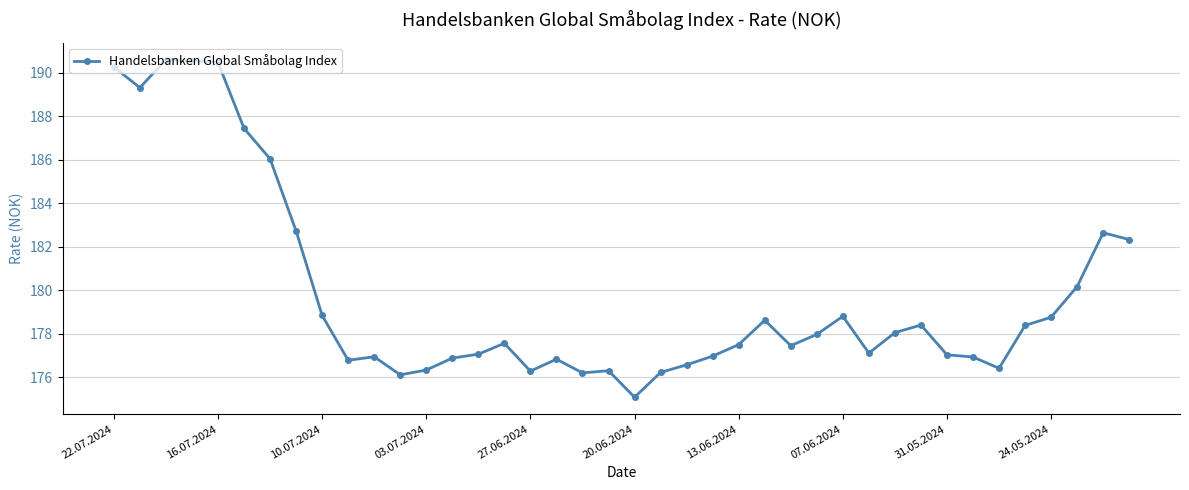

What is the value of the 5th point from the left?

190.5